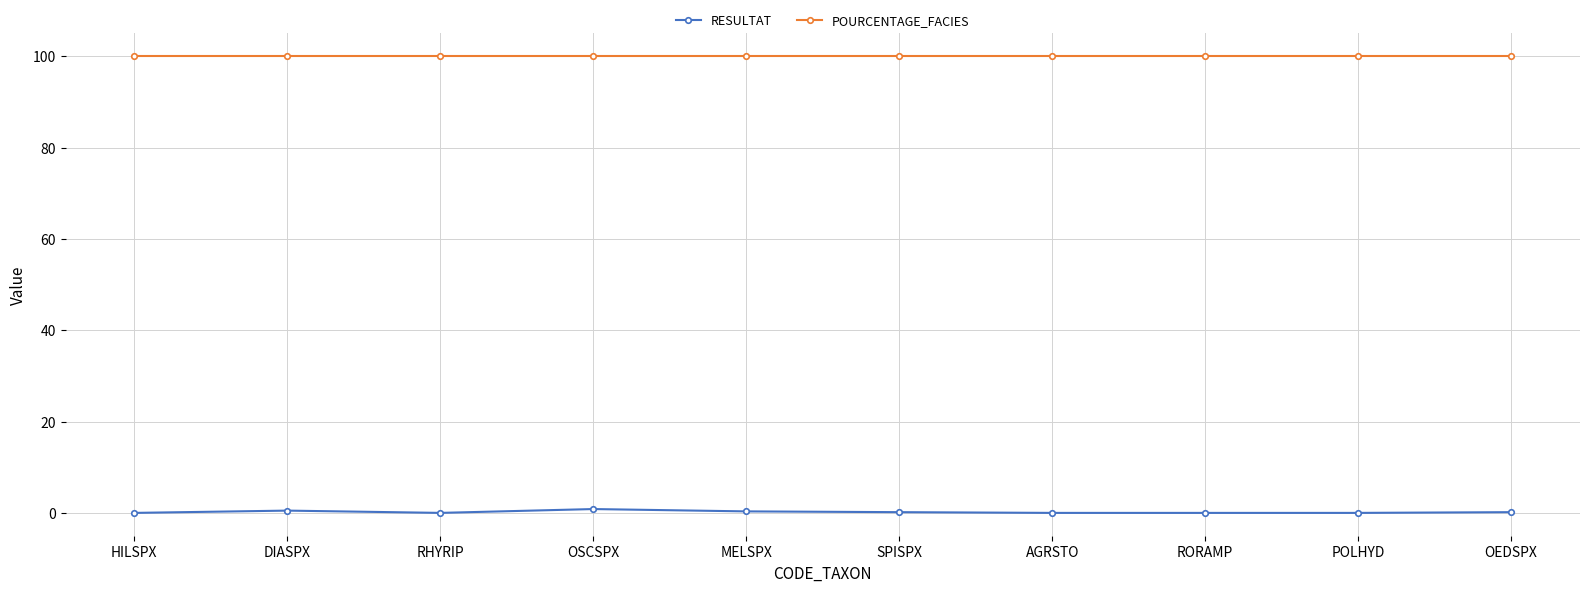

How many lines are shown in the chart?

2